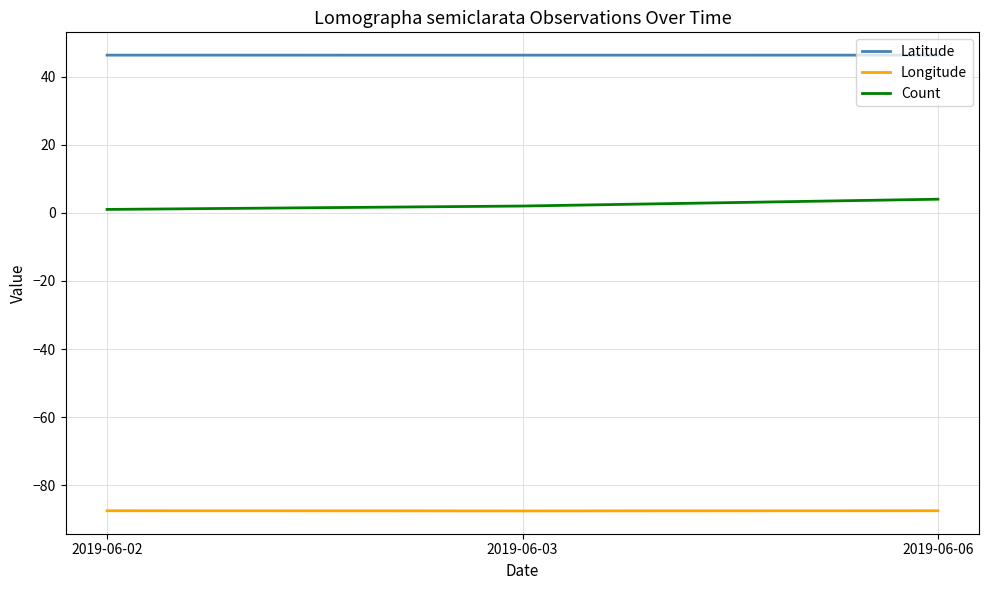

What is the maximum value for Count?

4.0